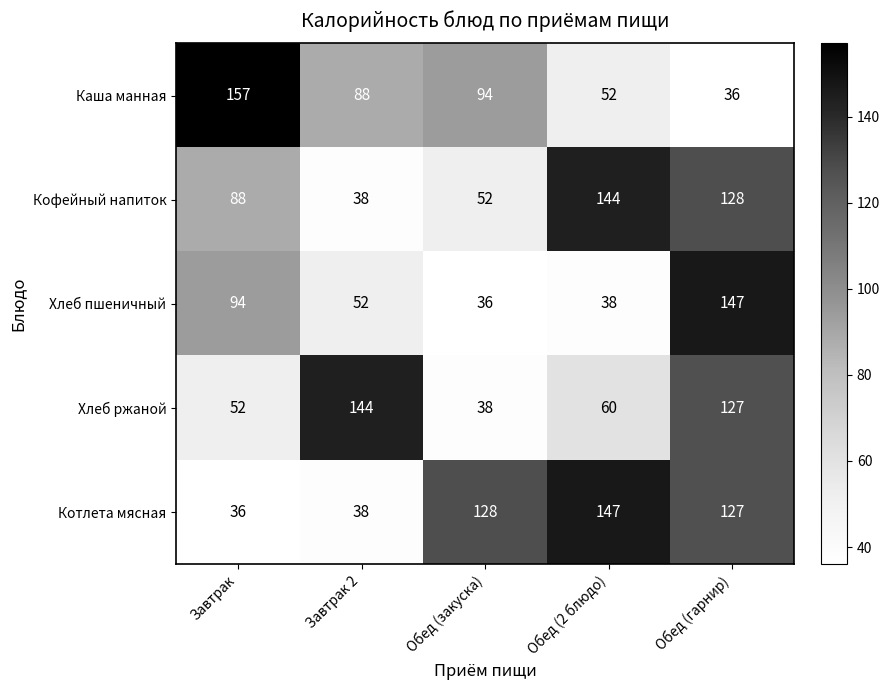

Which series has the largest range (max minus min)?

Каша манная